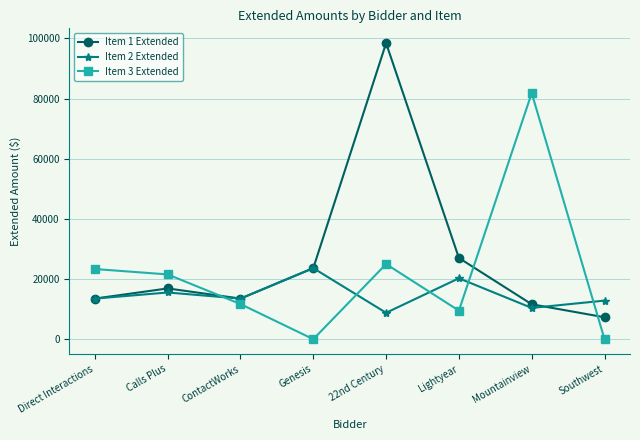

What position from the right is ContactWorks?

6